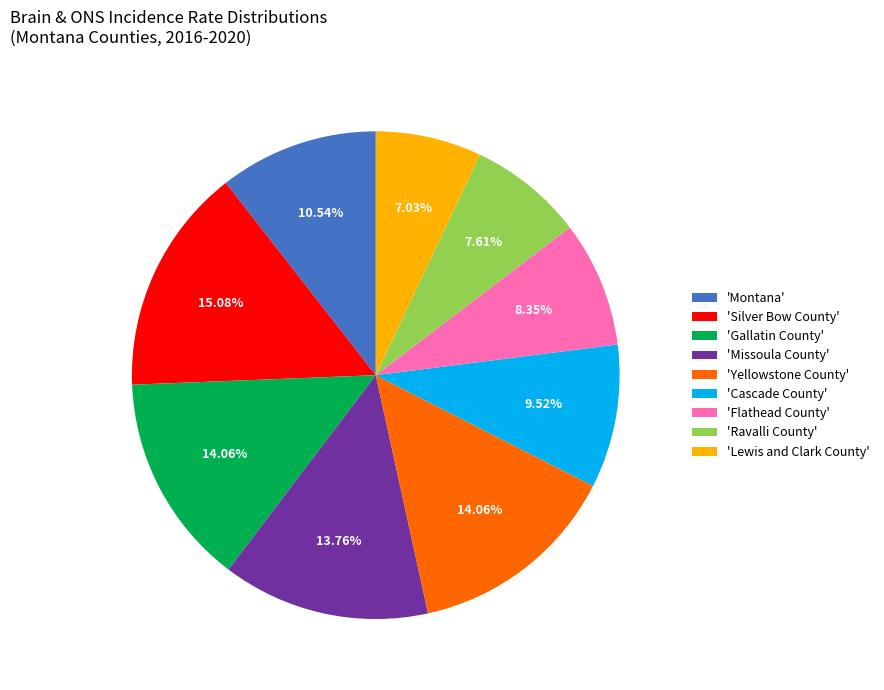

Approximately how many times larger is the value at 'Silver Bow County' compared to 'Yellowstone County'?

1.1